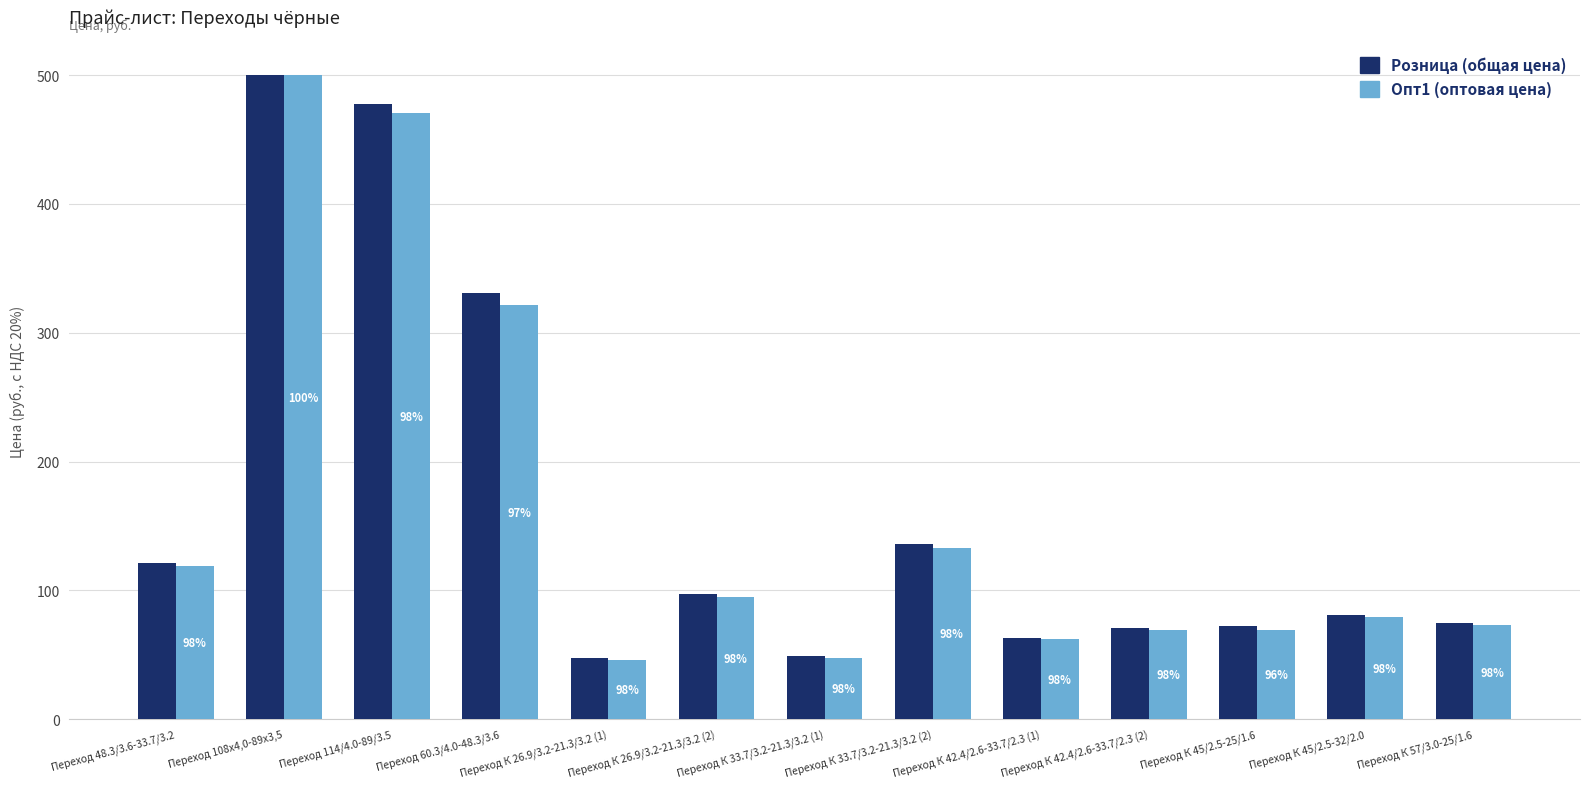

How many bars are there in total?

26